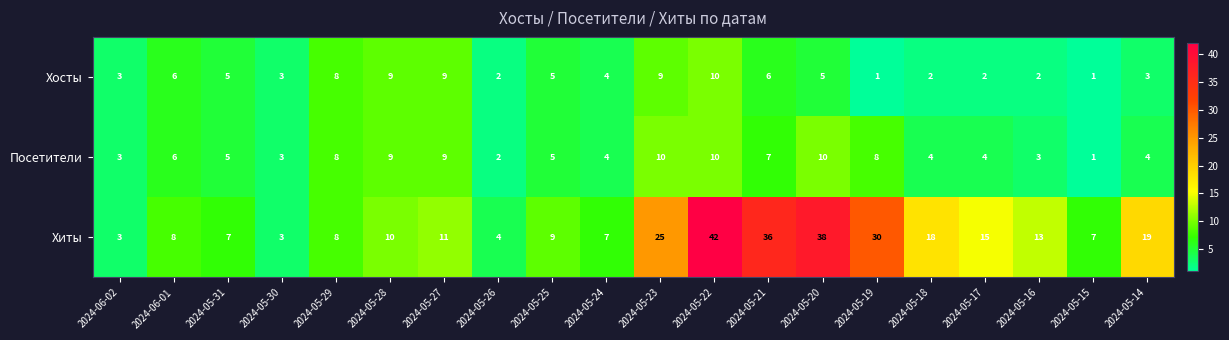

Is it true that Хиты equals 55 at 2024-05-21?

False